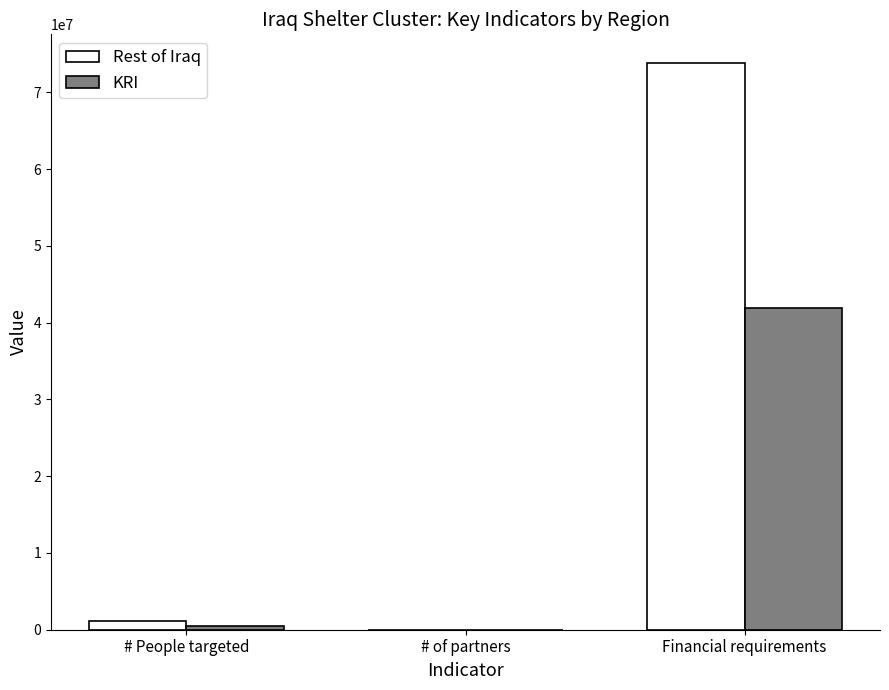

Reading right to left, transcribe all the data shown in this chart.

Rest of Iraq: 73879938	29	1130591
KRI: 41918452	13	546892